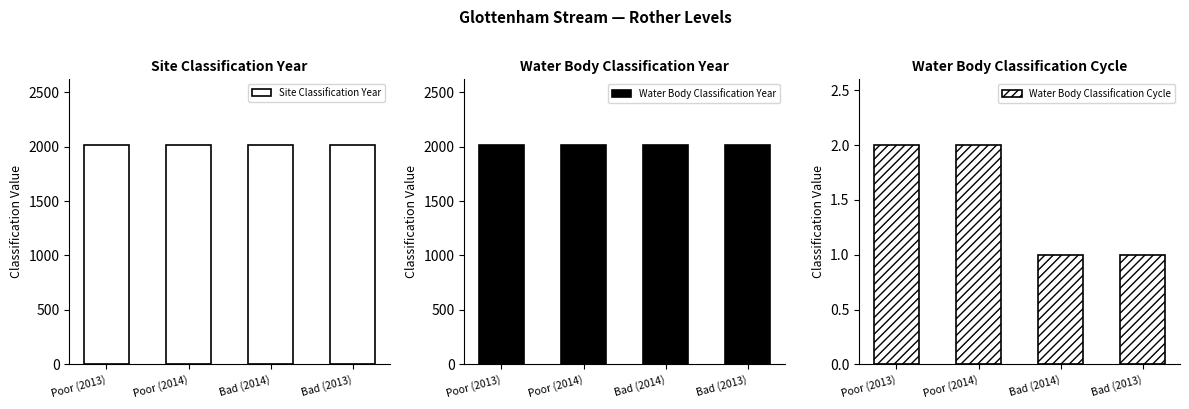

At how many categories does at least one series exceed 1173?

4